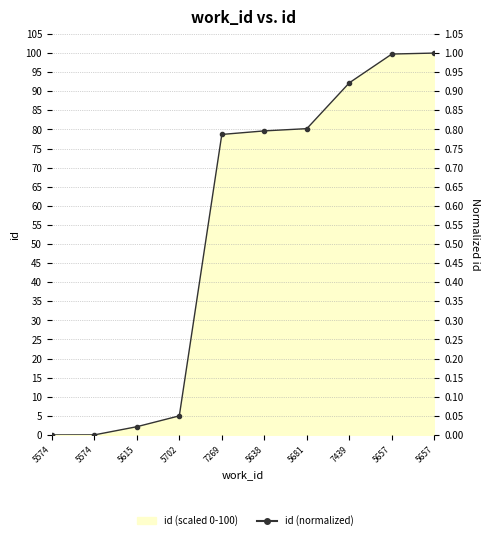

What is the difference between the values at 7269 and 5657?

0.2